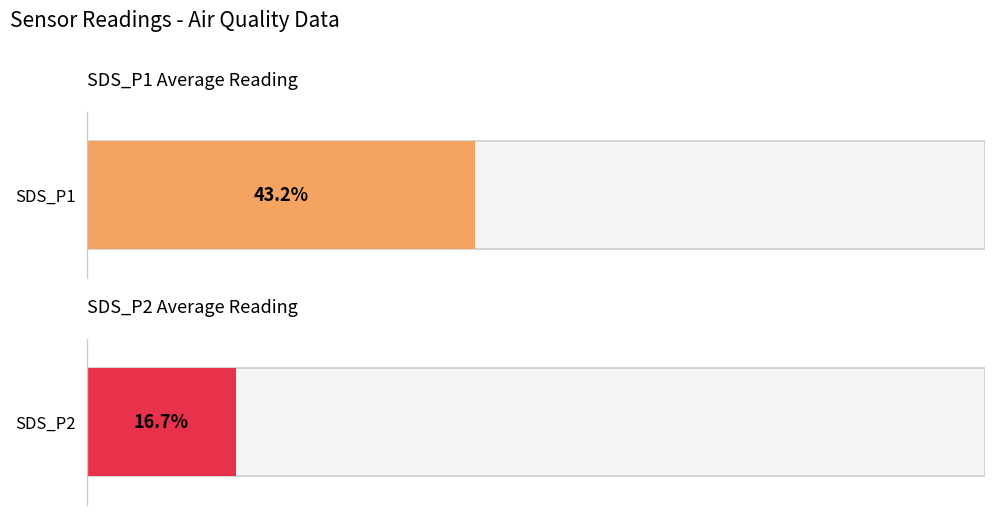

At 00:05, list the series in order from smallest to largest.

SDS_P2, SDS_P1